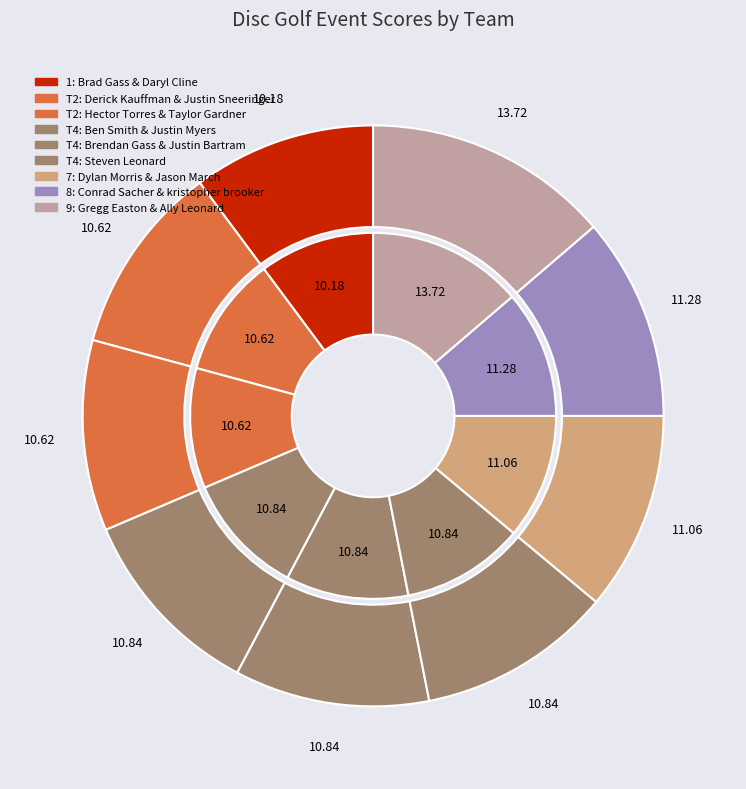

Count the number of slices in the pie.

9